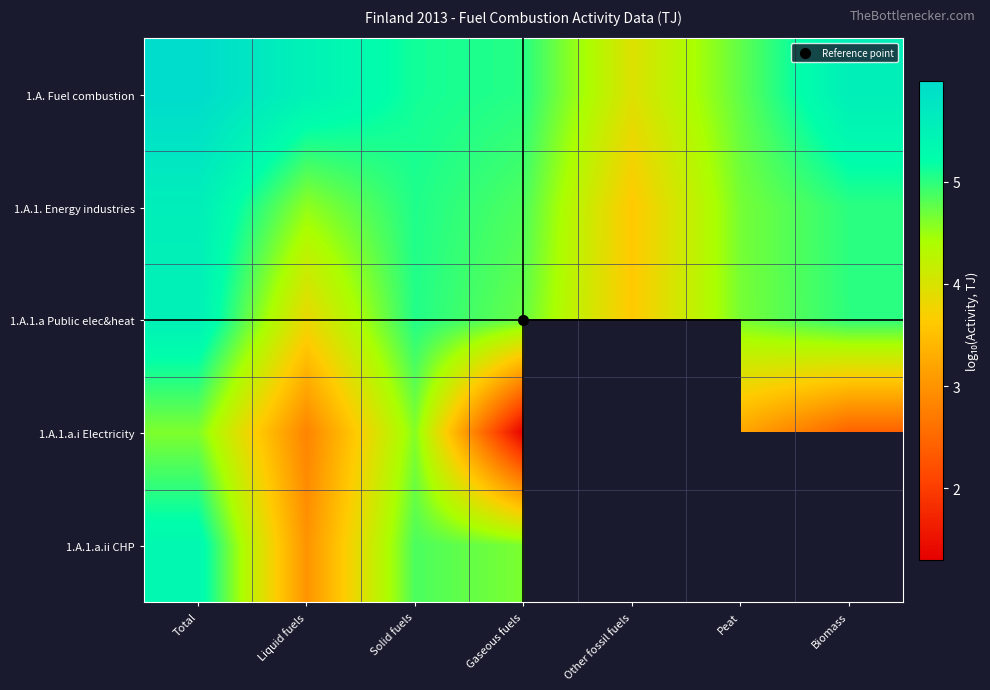

How many categories are shown in the chart?

7